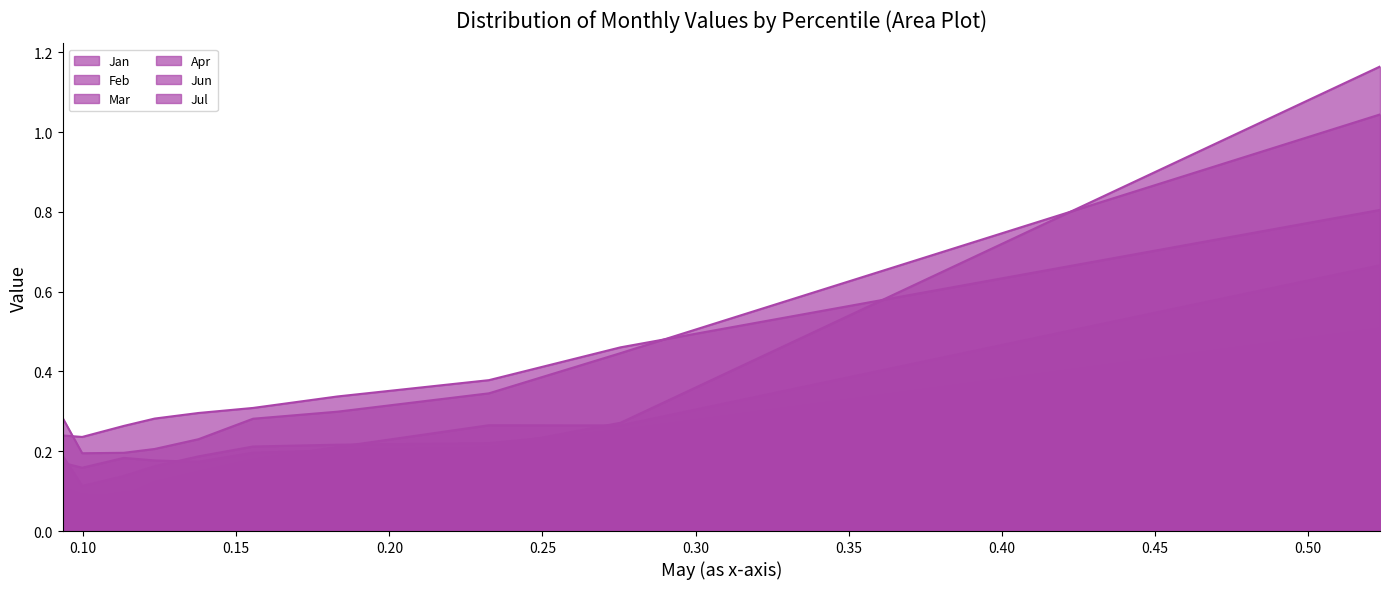

At how many categories does at least one series exceed 0?

10